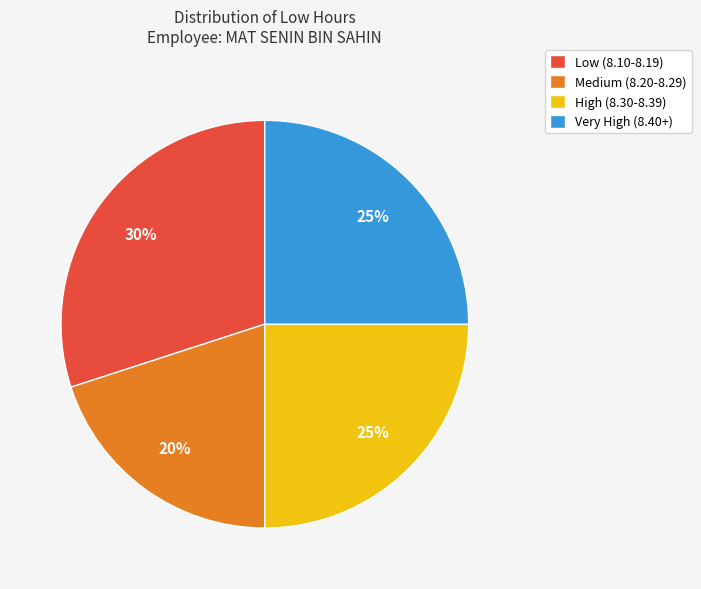

Do High (8.30-8.39) and Low (8.10-8.19) together represent more than half of the pie?

Yes